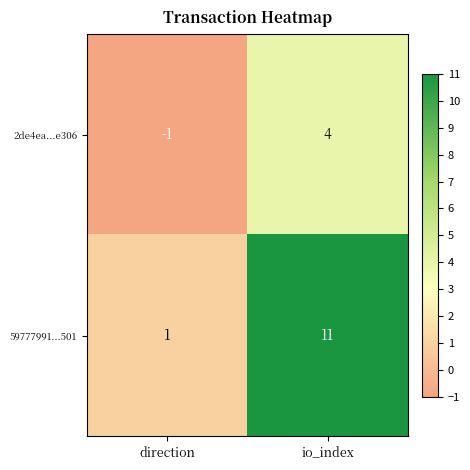

What is the sum of all 59777991...501 values?

12